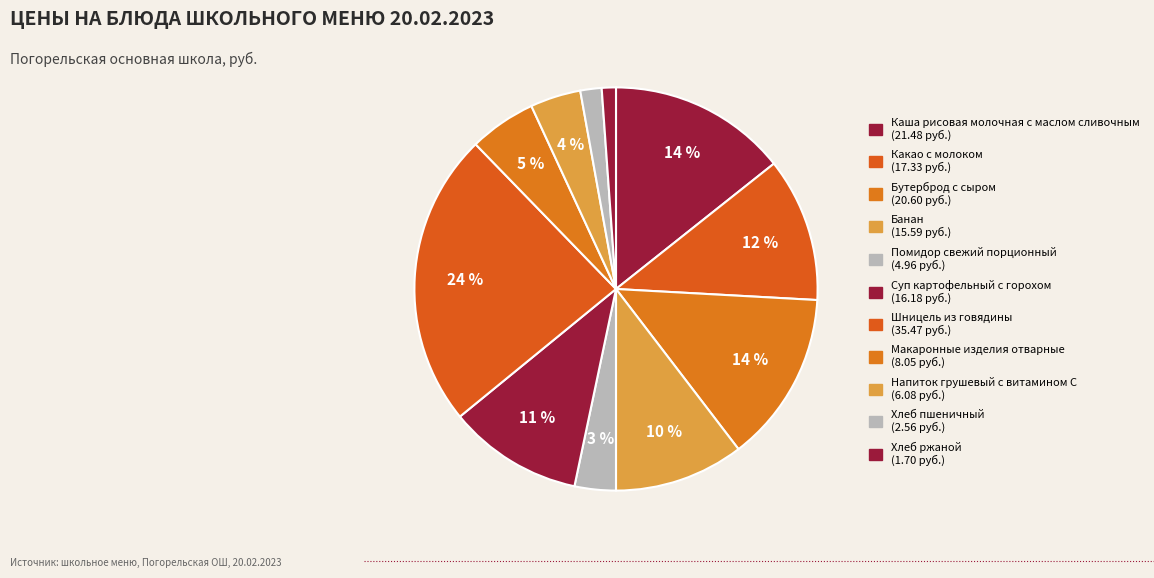

Approximately how many times larger is the value at Напиток грушевый с витамином С compared to Макаронные изделия отварные?

0.8